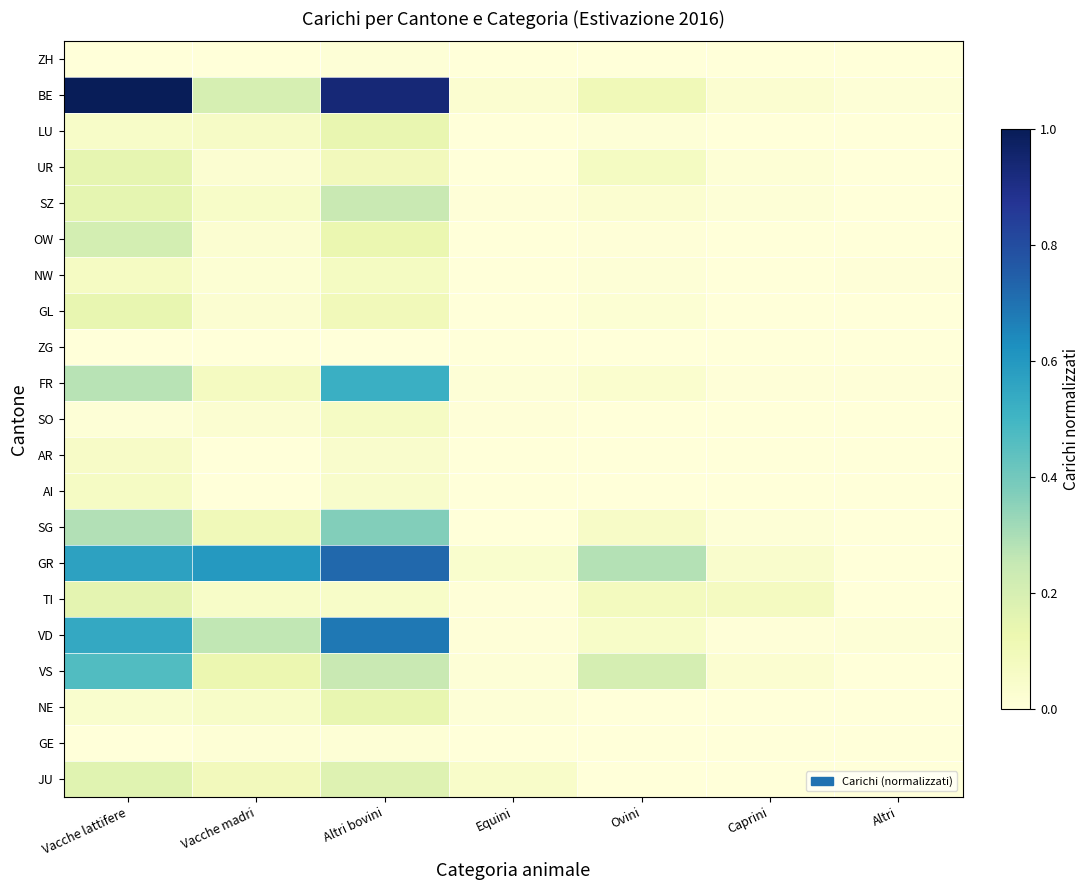

Which series has the largest range (max minus min)?

BE